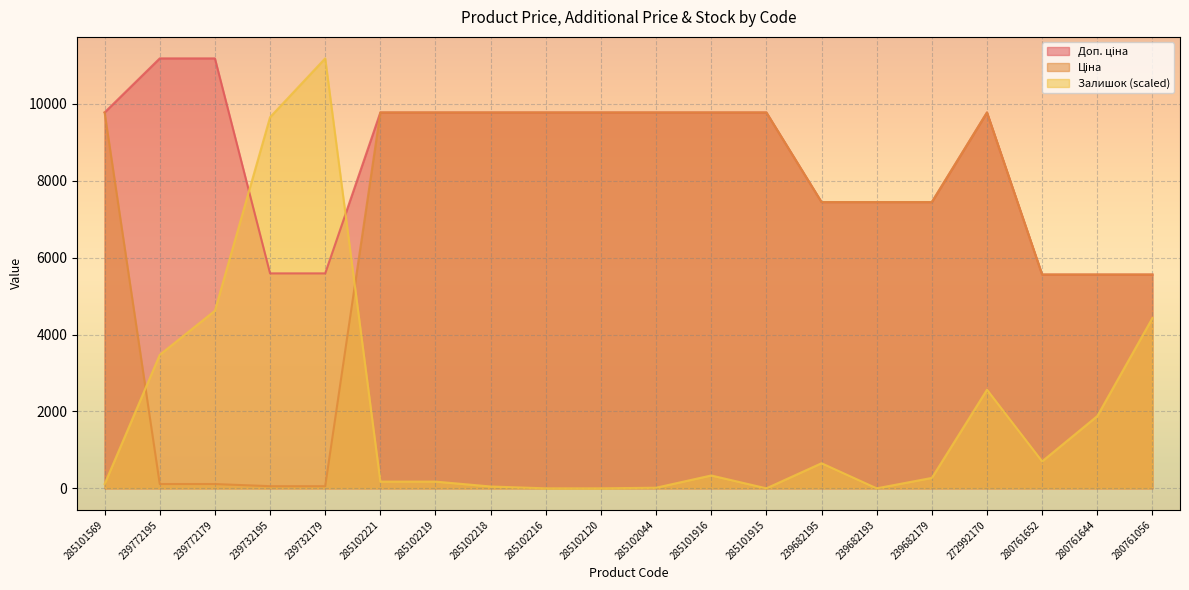

True or false: Доп. ціна and Ціна cross at least once.

False